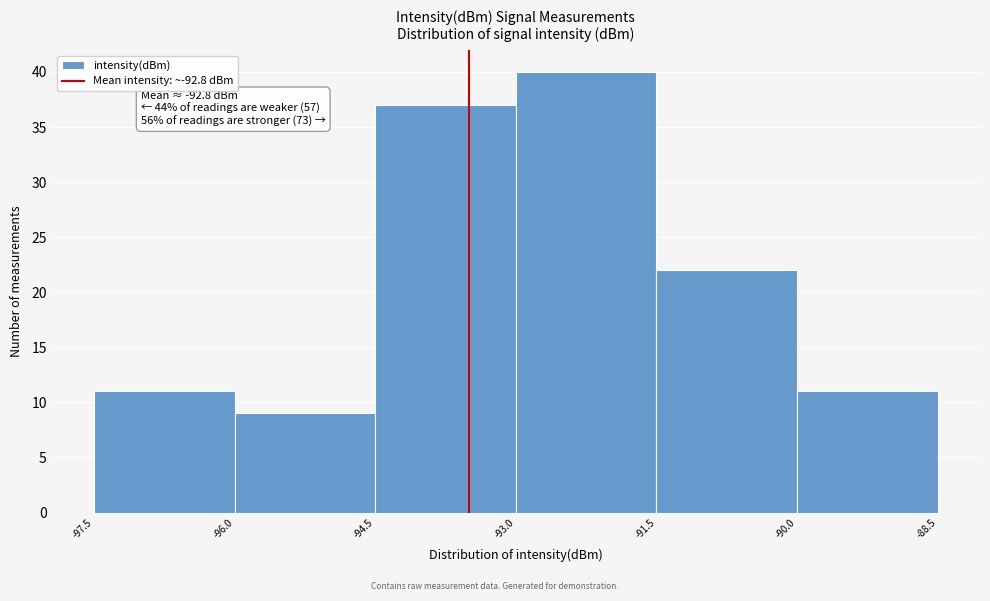

Over which range of the x-axis is the bar tallest?

-93.0 to -91.5